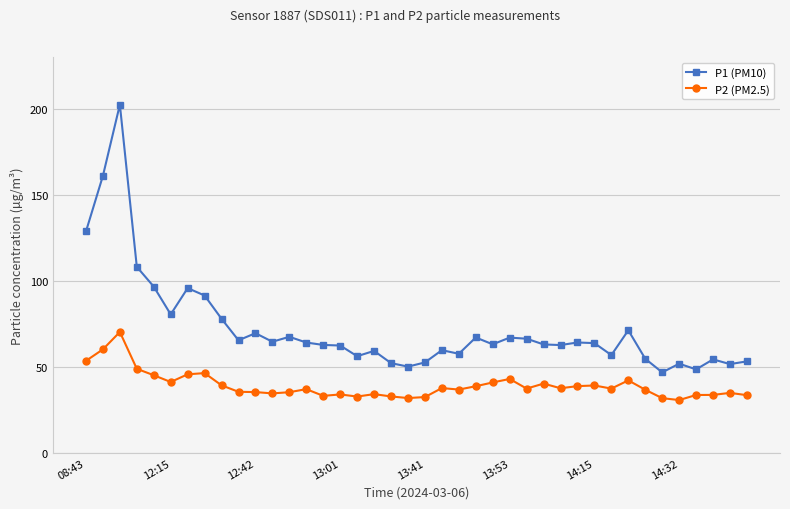

Which series has the largest range (max minus min)?

P1 (PM10)